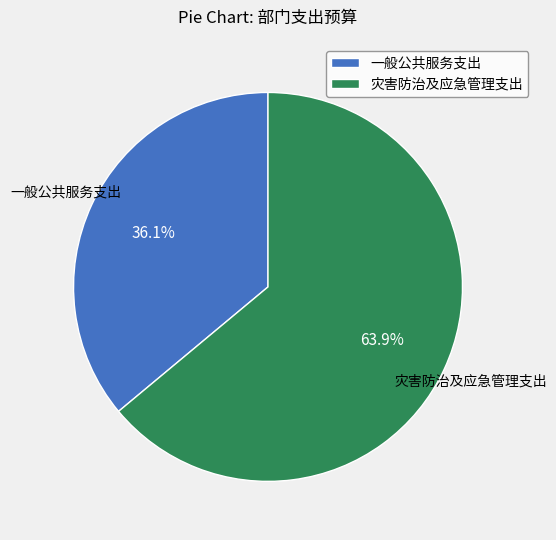

The 一般公共服务支出 slice represents 36% of the pie. True or false?

True